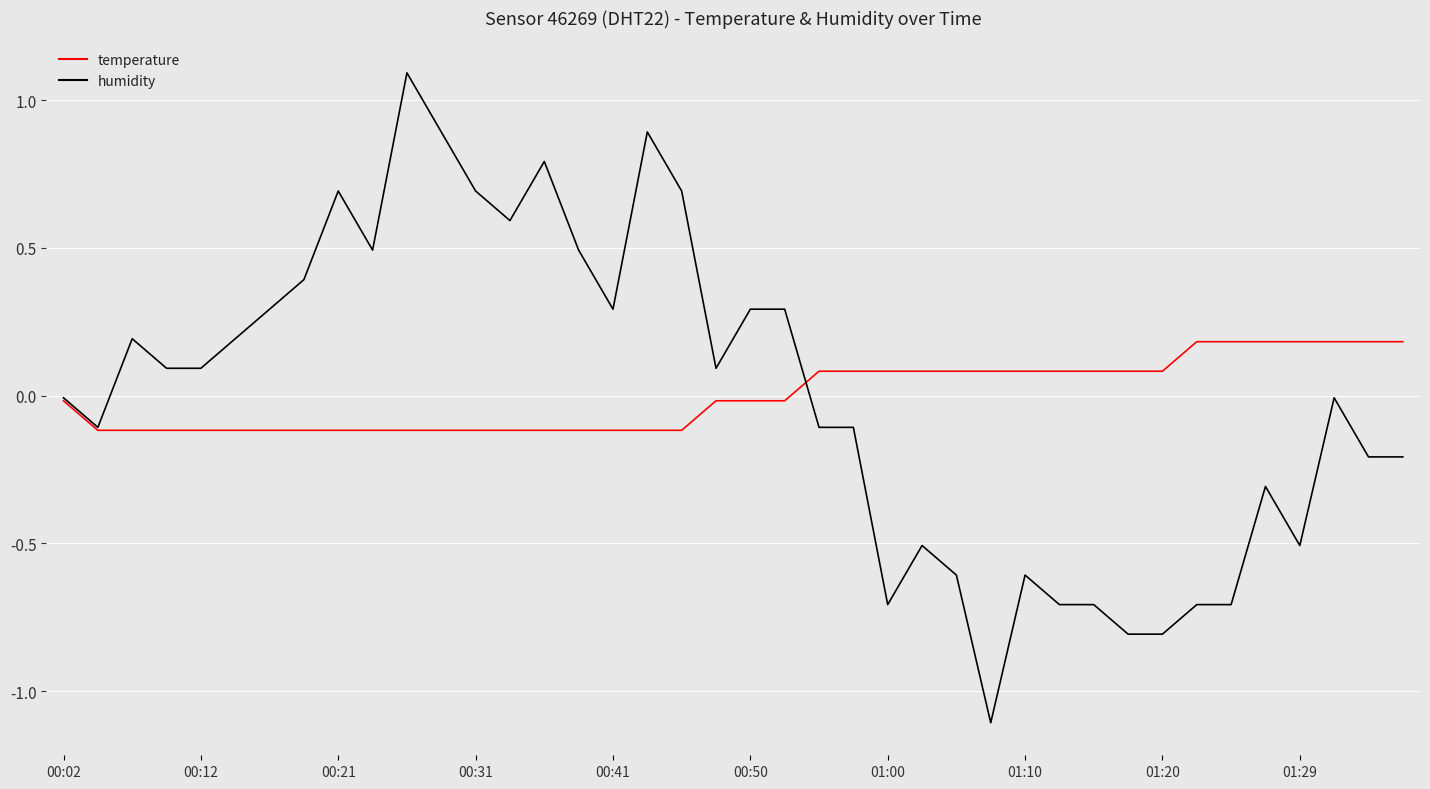

Rank the series by their maximum value, from highest to lowest.

humidity, temperature